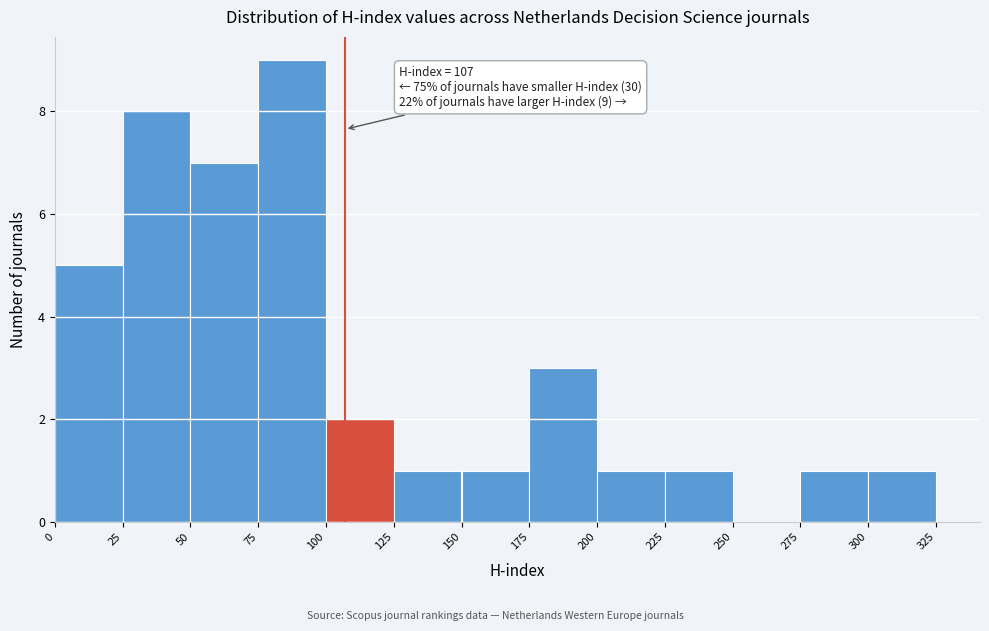

Over which range of the x-axis is the bar tallest?

75 to 100